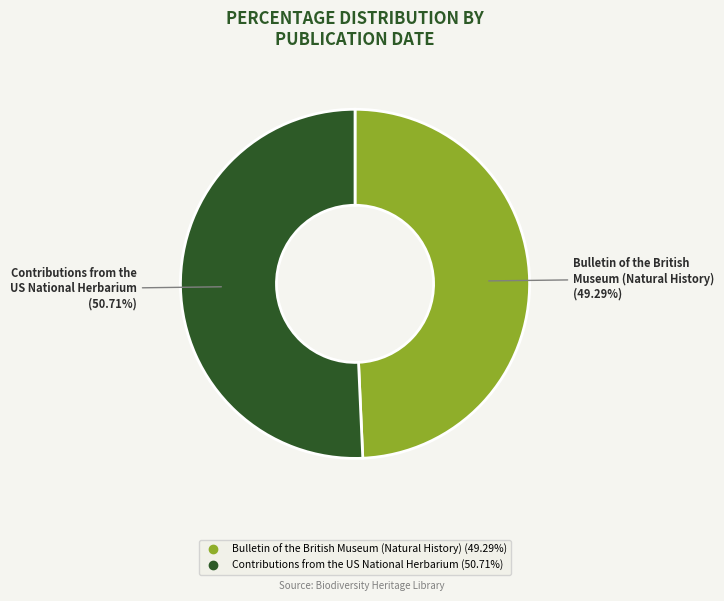

Is there any slice that represents more than half of the pie?

Yes